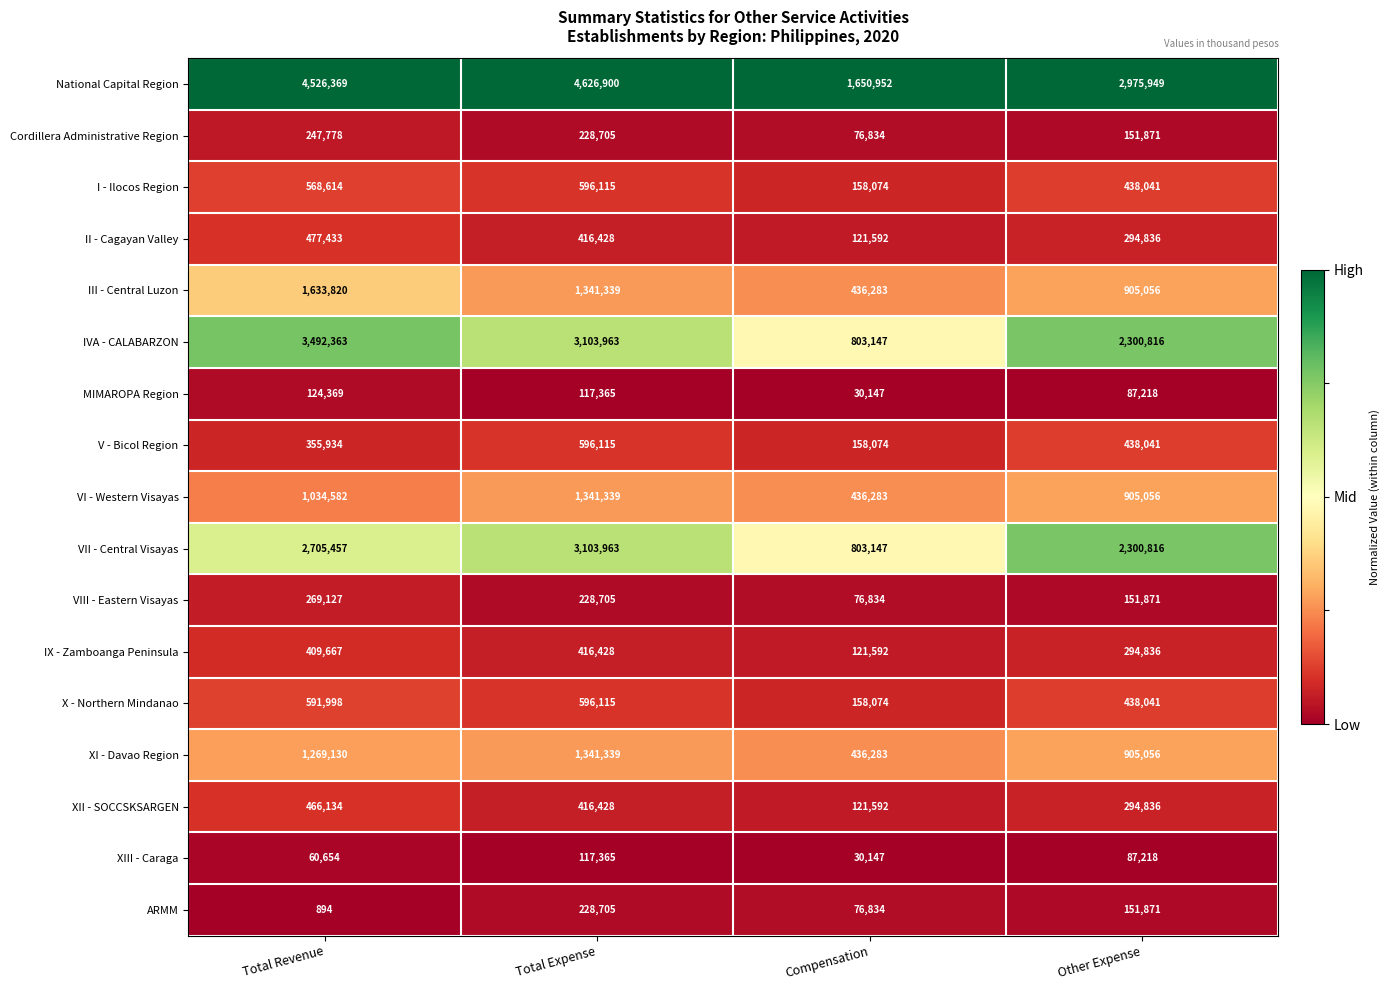

Count the number of categories in the chart.

4